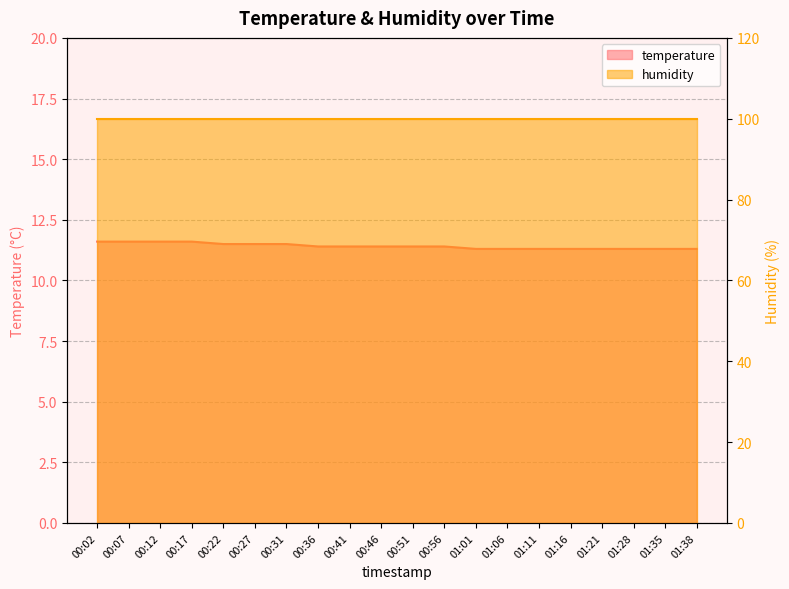

Rank the categories by value from highest to lowest.

00:02, 00:07, 00:12, 00:17, 00:22, 00:27, 00:31, 00:36, 00:41, 00:46, 00:51, 00:56, 01:01, 01:06, 01:11, 01:16, 01:21, 01:28, 01:35, 01:38